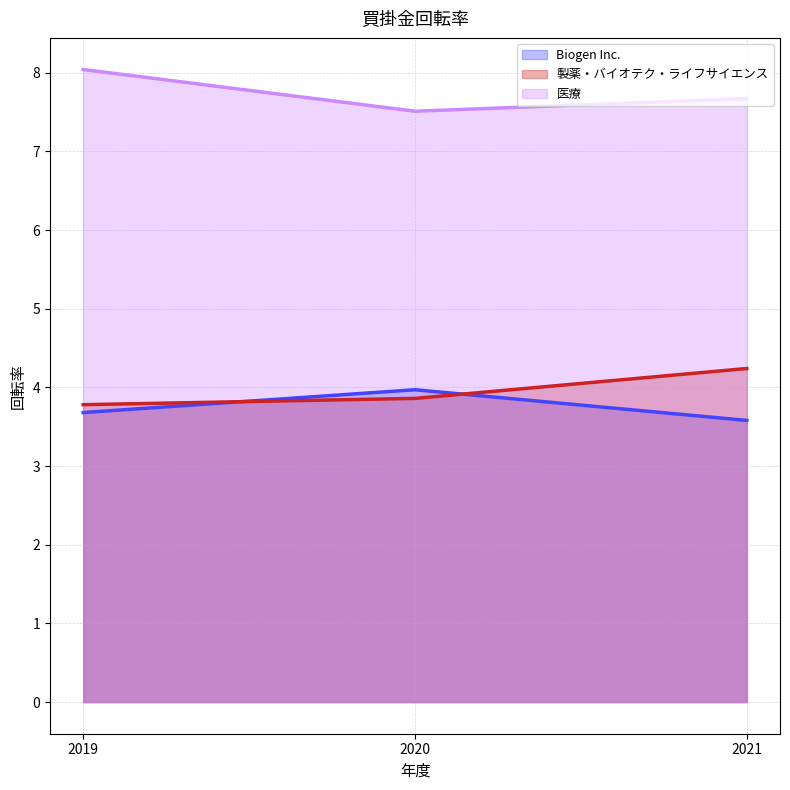

What is the difference between the highest and lowest values at 2019-12-31?

4.4